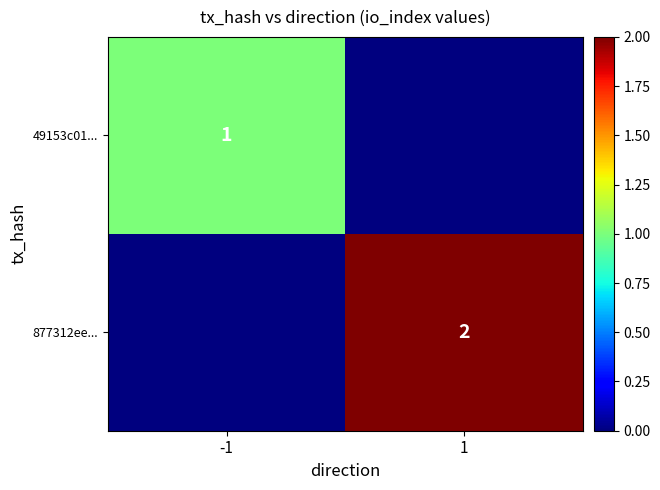

Which category has the highest value across all series?

1